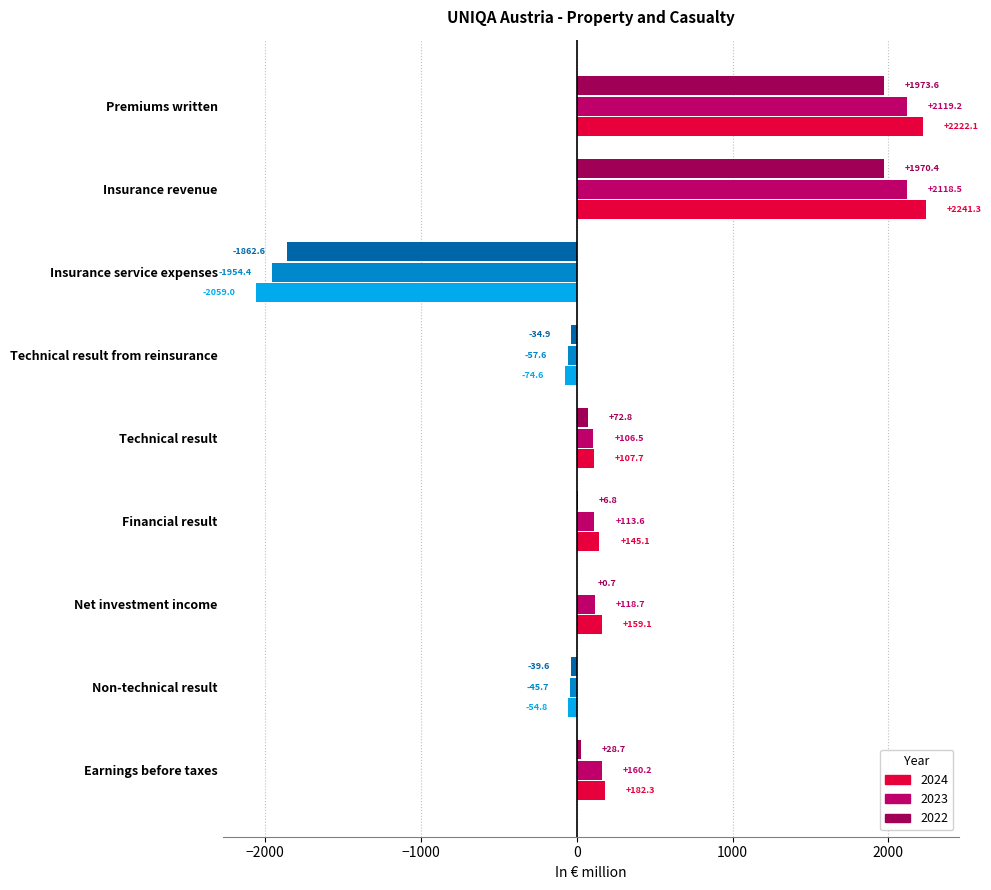

What is the label of the 6th bar from the left?

Financial result